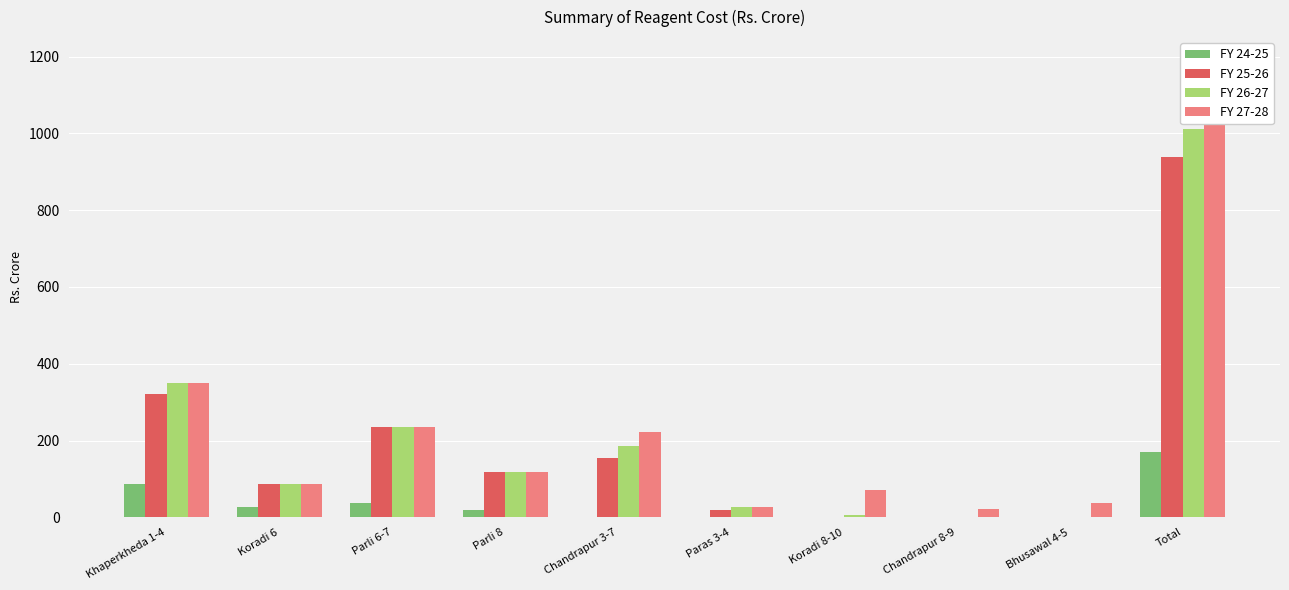

What position from the right is Koradi 6?

9